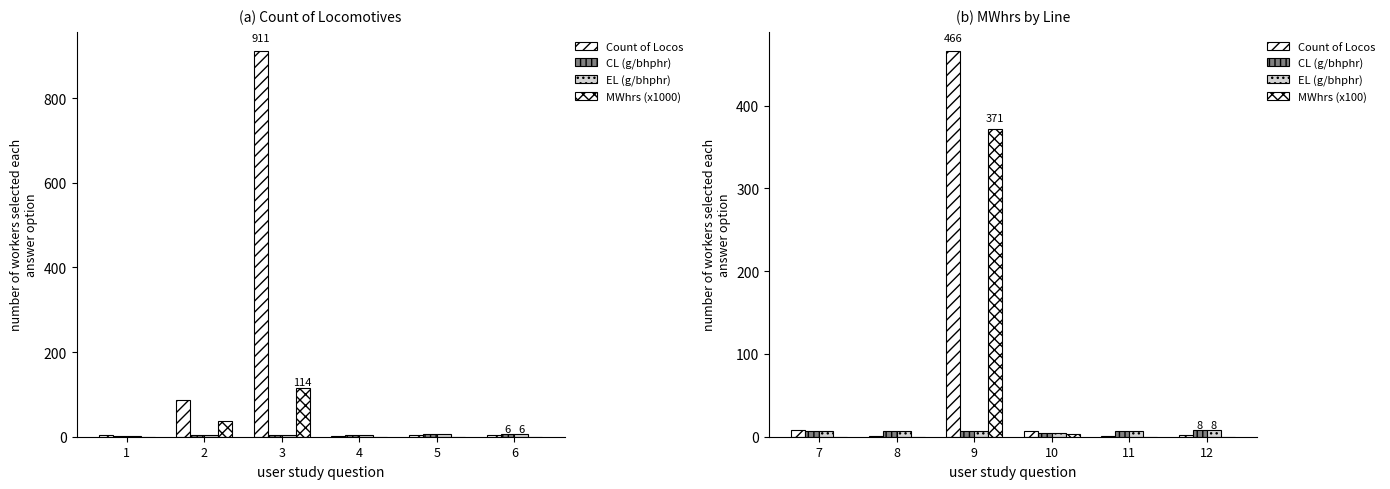

Does the chart contain stacked bars?

No